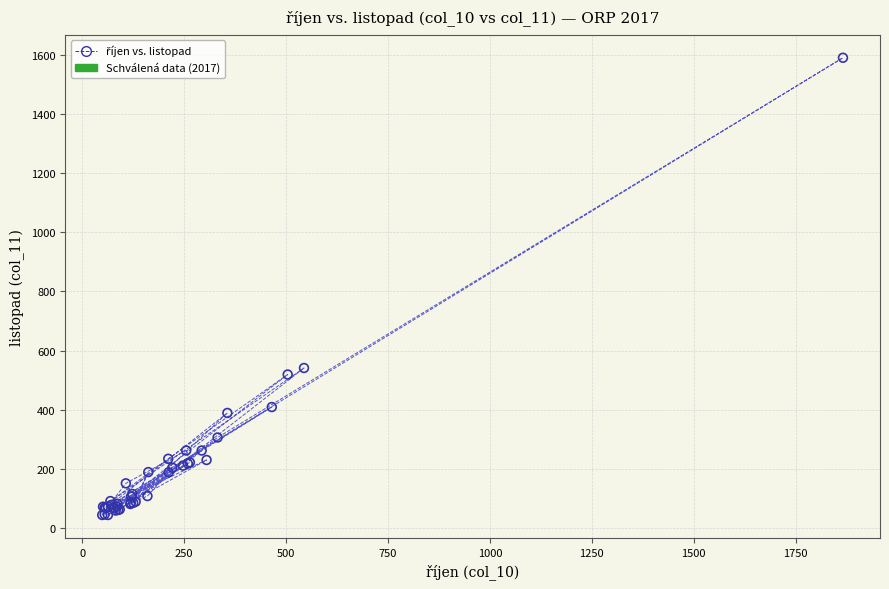

What Y value in the scatter plot is closest to 817?

541